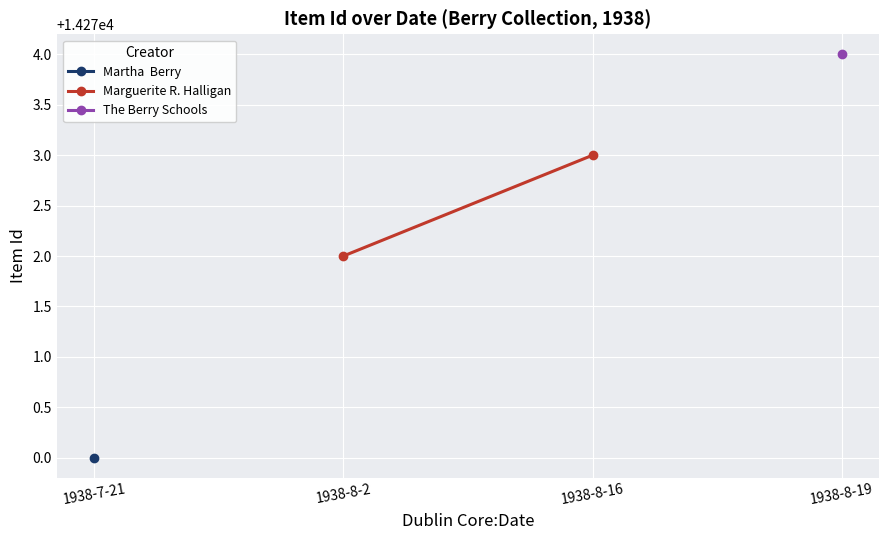

How many lines are shown in the chart?

1